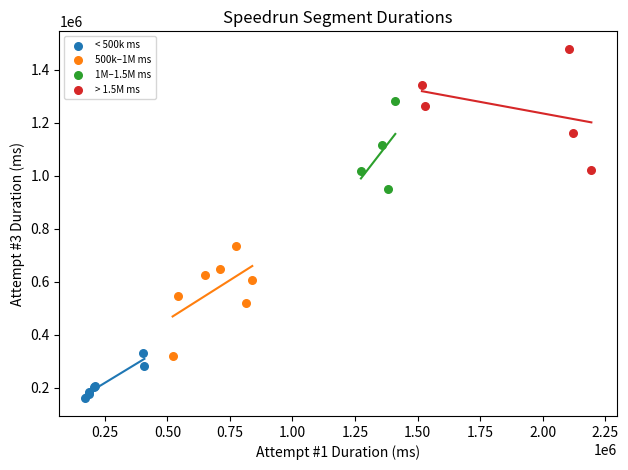

Which series reaches the minimum Y coordinate?

< 500k ms